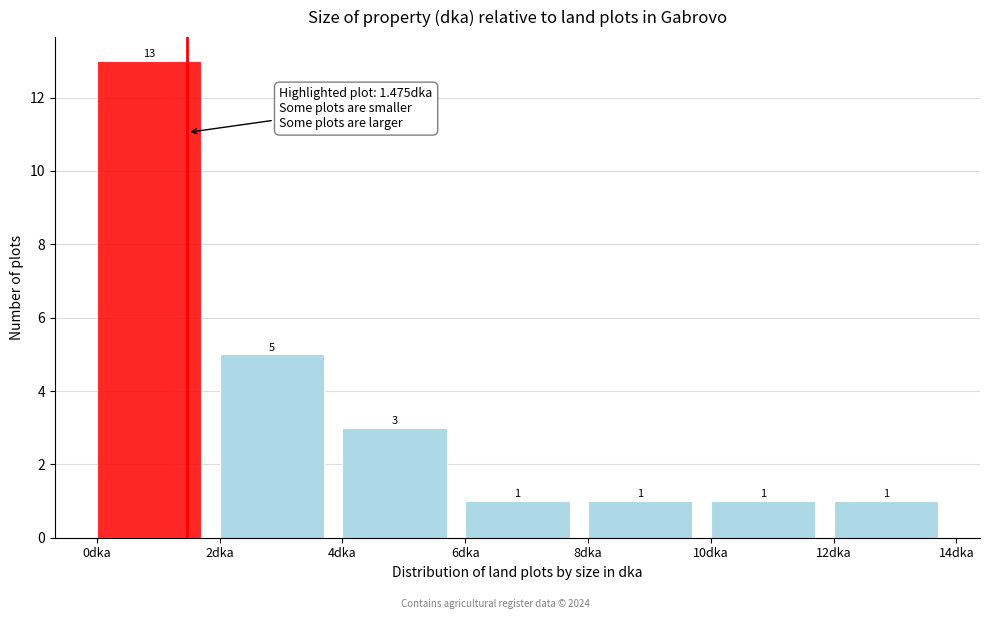

Reading left to right, list every bar in this chart as the range it spans on the x-axis followed by its height.

0 to 2: 13
2 to 4: 5
4 to 6: 3
6 to 8: 1
8 to 10: 1
10 to 12: 1
12 to 14: 1